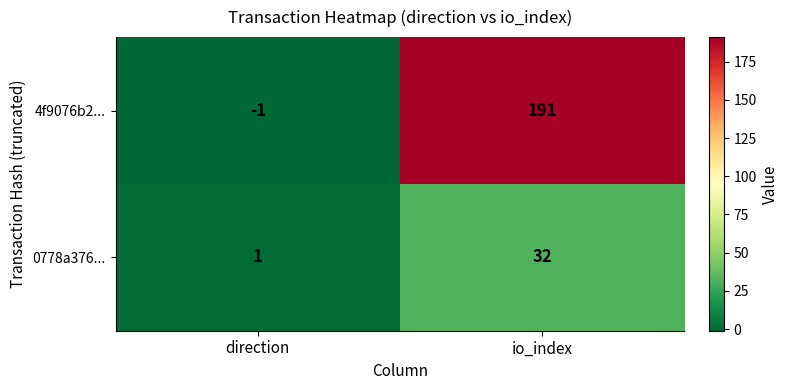

What is the sum of all 4f9076b2... values?

190